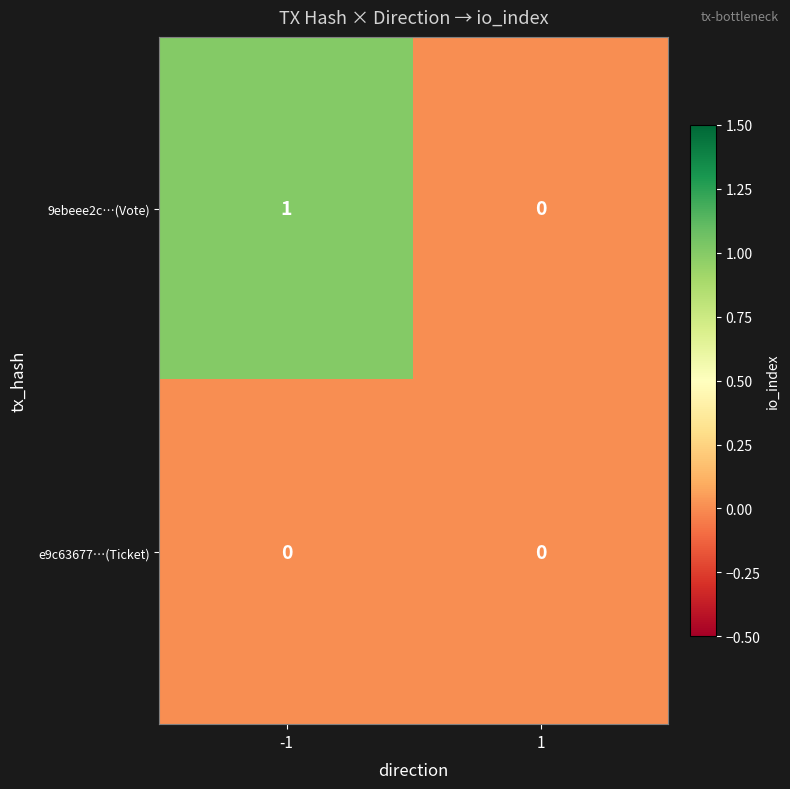

Is the value of e9c63677…(Ticket) at -1 greater than the value of 9ebeee2c…(Vote) at -1?

No